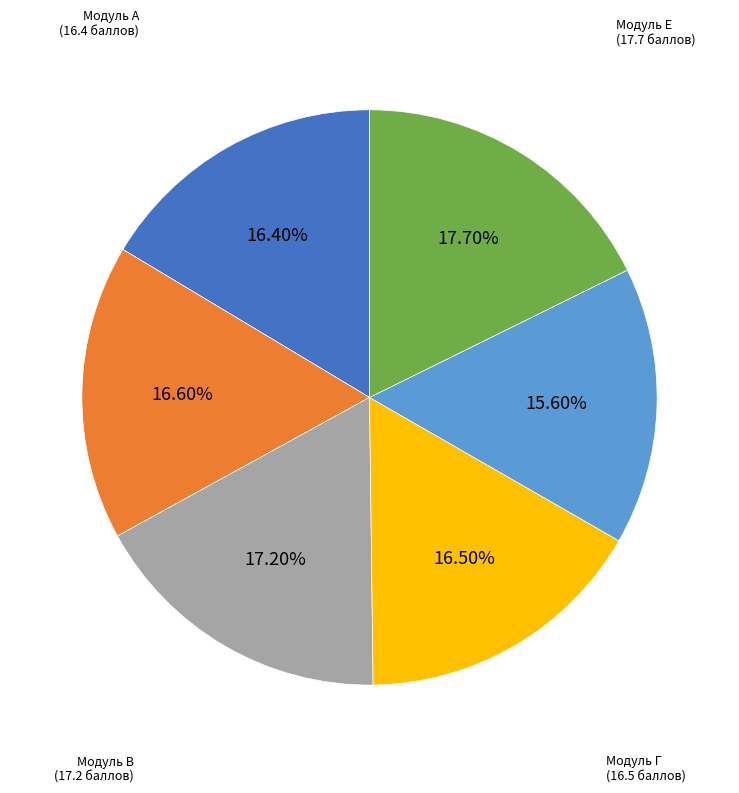

Is there any slice that represents more than half of the pie?

No